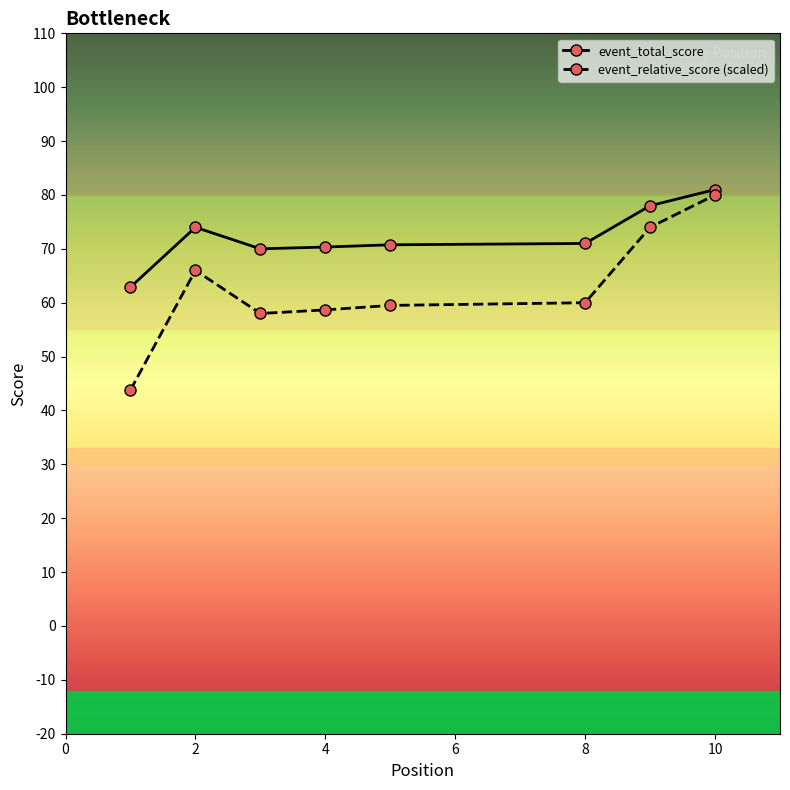

List the series in order of their overall mean, lowest first.

event_relative_score (scaled), event_total_score